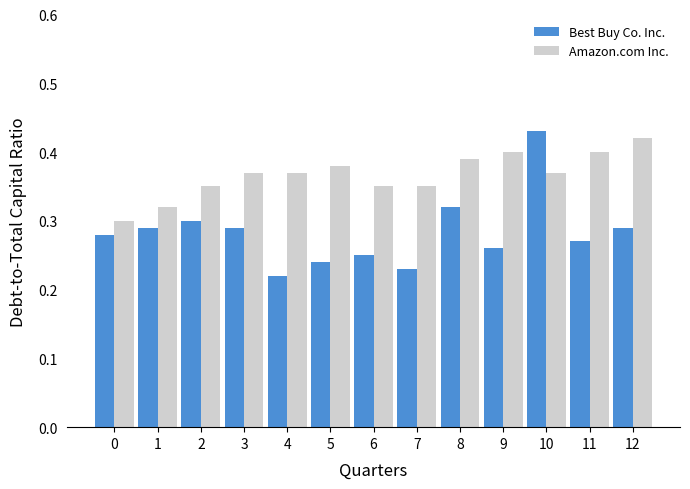

What is the total value across all series at 4?

0.6